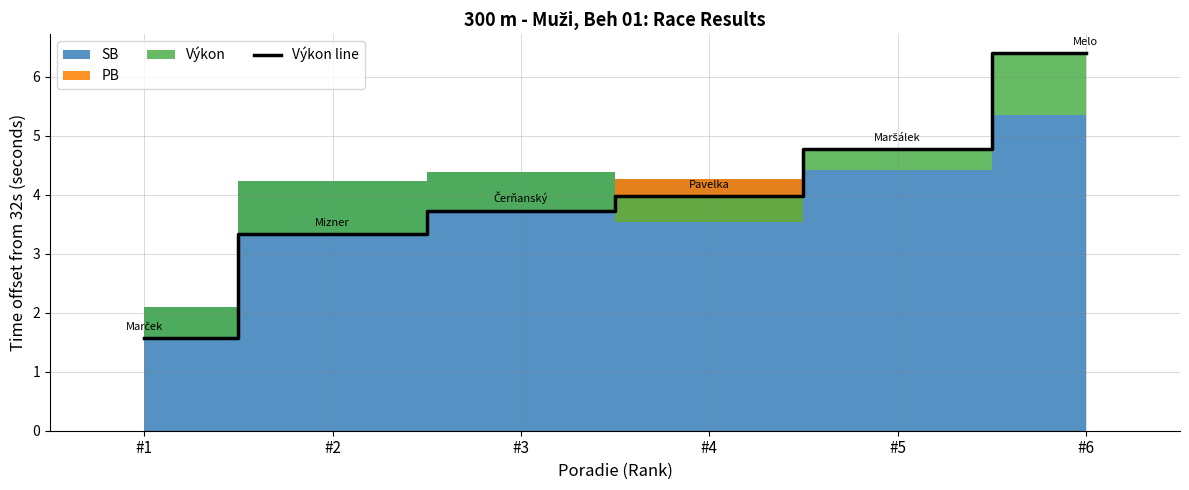

Reading right to left, what are all the values shown in this chart?

#6=6.4	#5=4.8	#4=4.0	#3=3.7	#2=3.3	#1=1.6